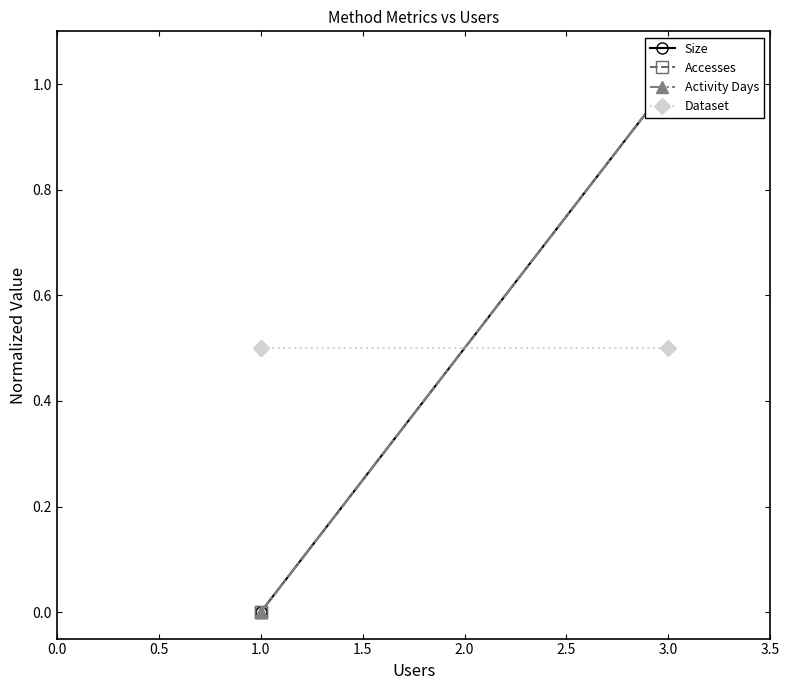

How many lines are shown in the chart?

4